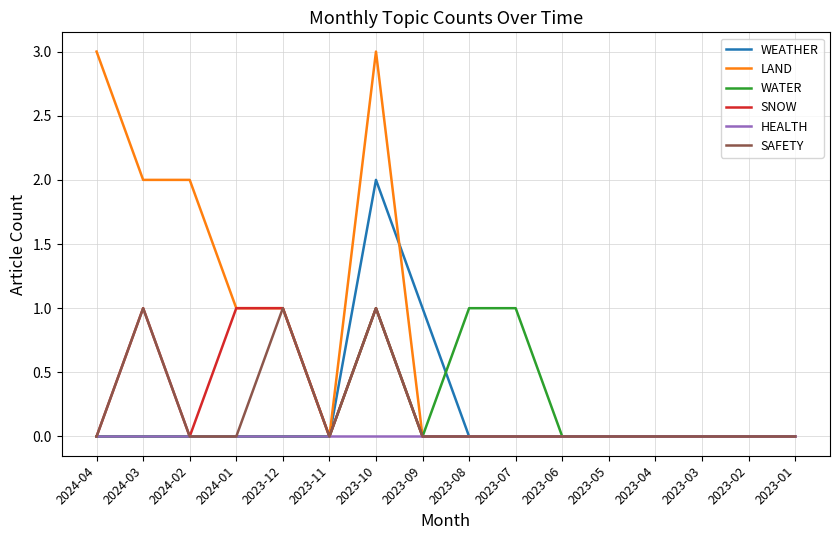

What is the spread (max minus min) of values at 2023-09?

1